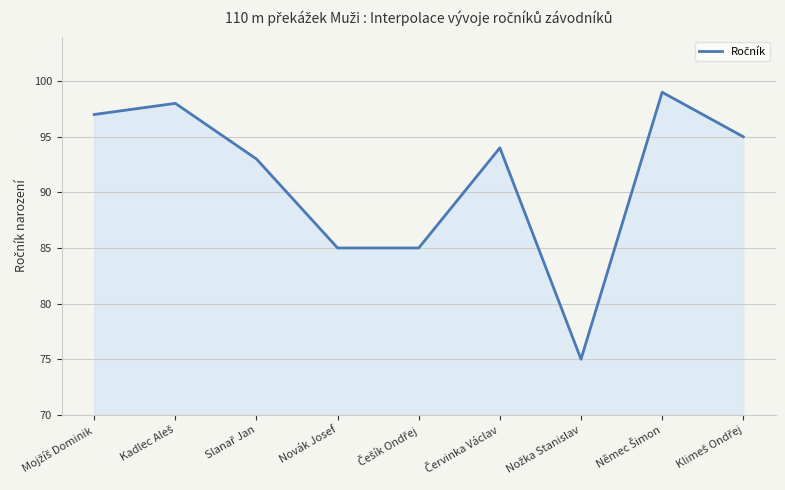

True or false: there are more than 2 points higher than both neighbors.

True